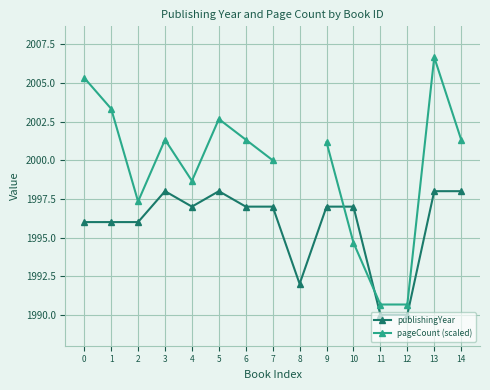

The value of pageCount (scaled) at 7 is 2000.0. True or false?

True